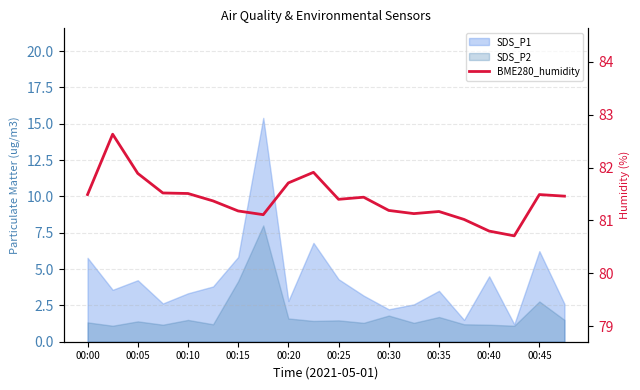

Does the chart display data point markers on the line(s)?

No